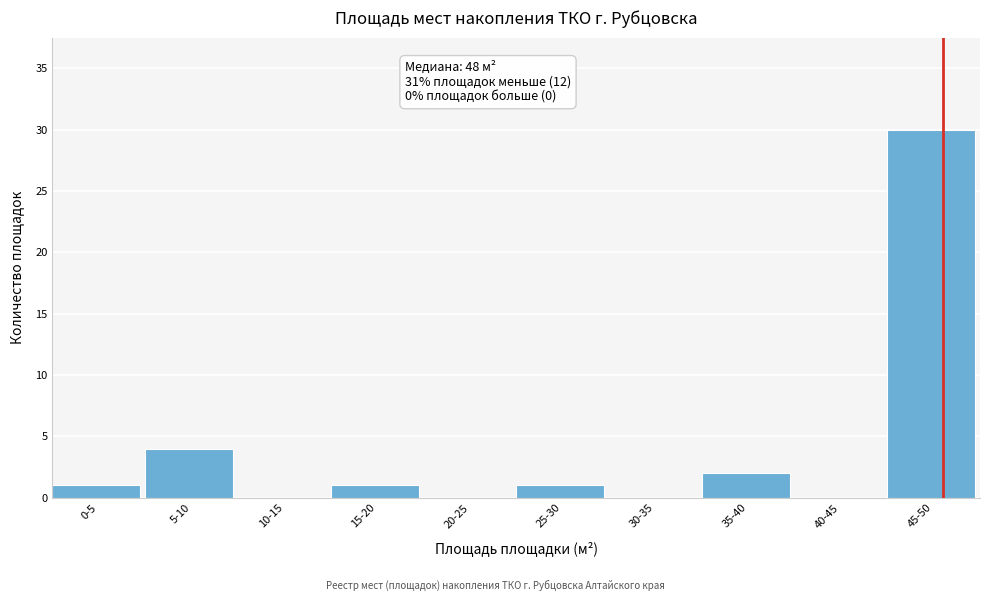

Reading left to right, transcribe all the data shown in this chart.

0-5=1	5-10=4	10-15=0	15-20=1	20-25=0	25-30=1	30-35=0	35-40=2	40-45=0	45-50=30